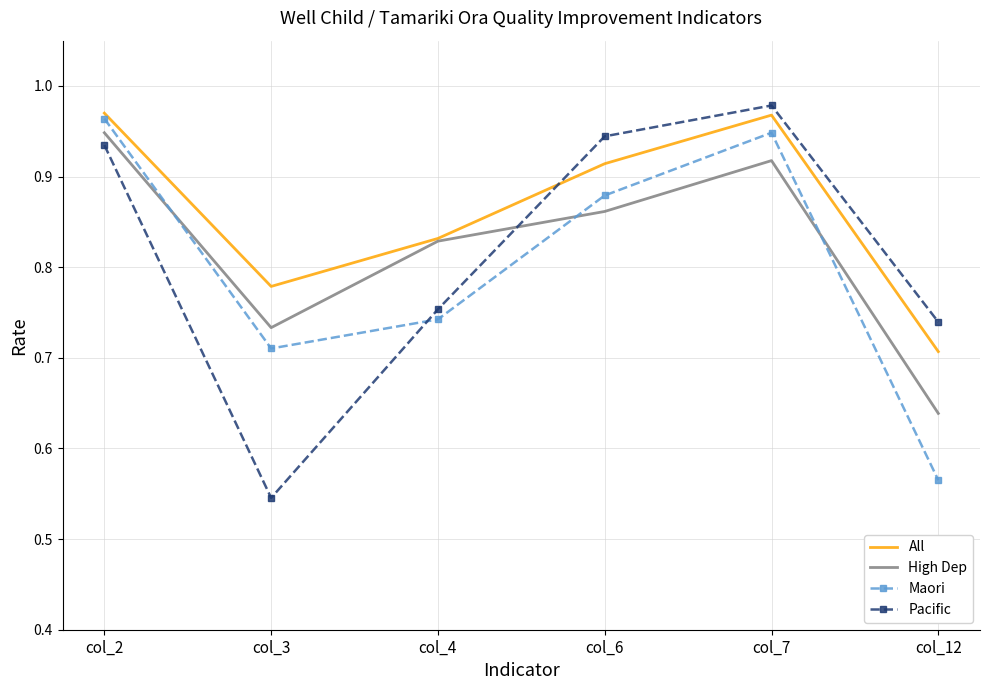

True or false: Maori and High Dep cross at least once.

True